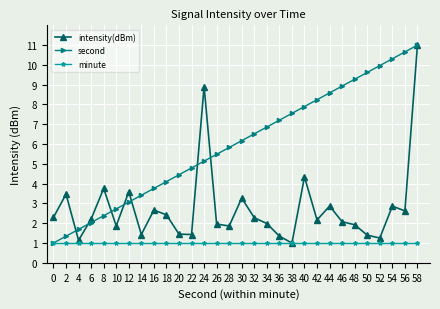

At which label does second reach its peak?

58